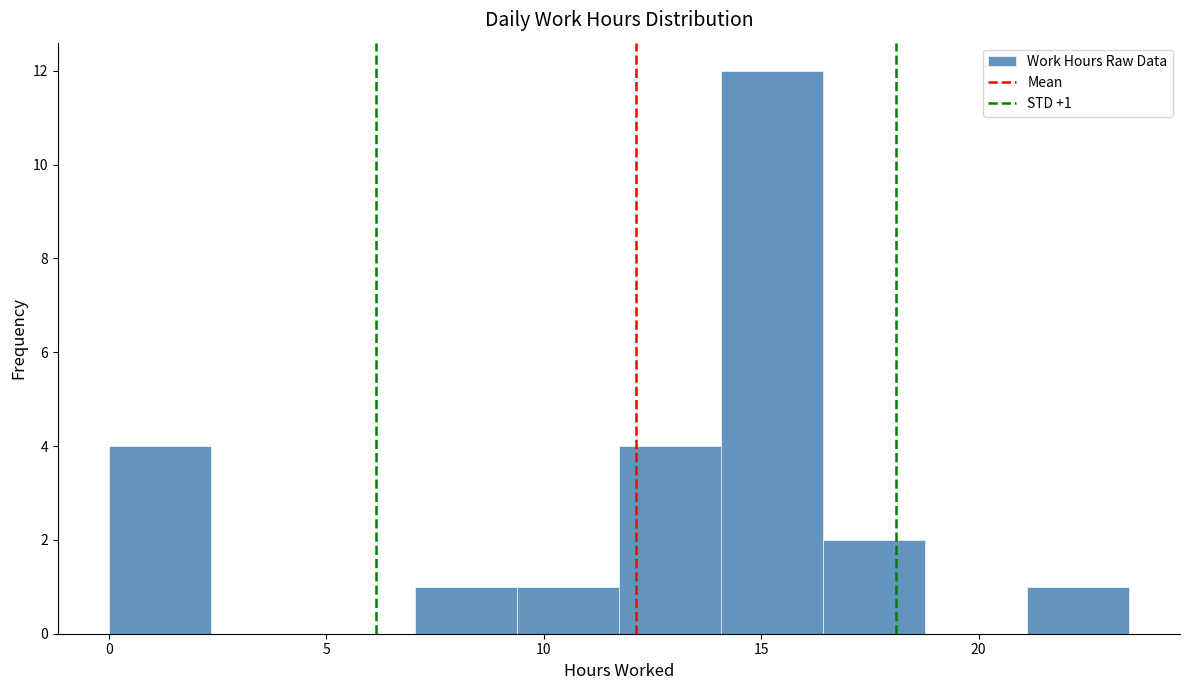

Over which range of the x-axis is the bar tallest?

14.0 to 16.5